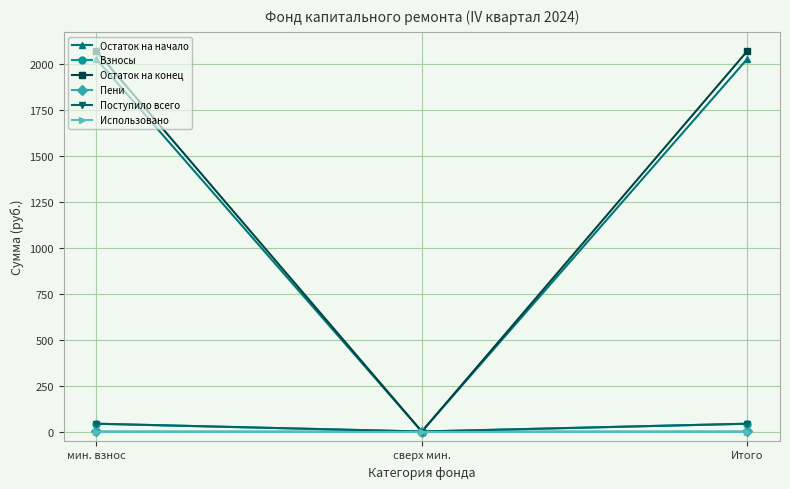

Does the chart have visible grid lines?

Yes